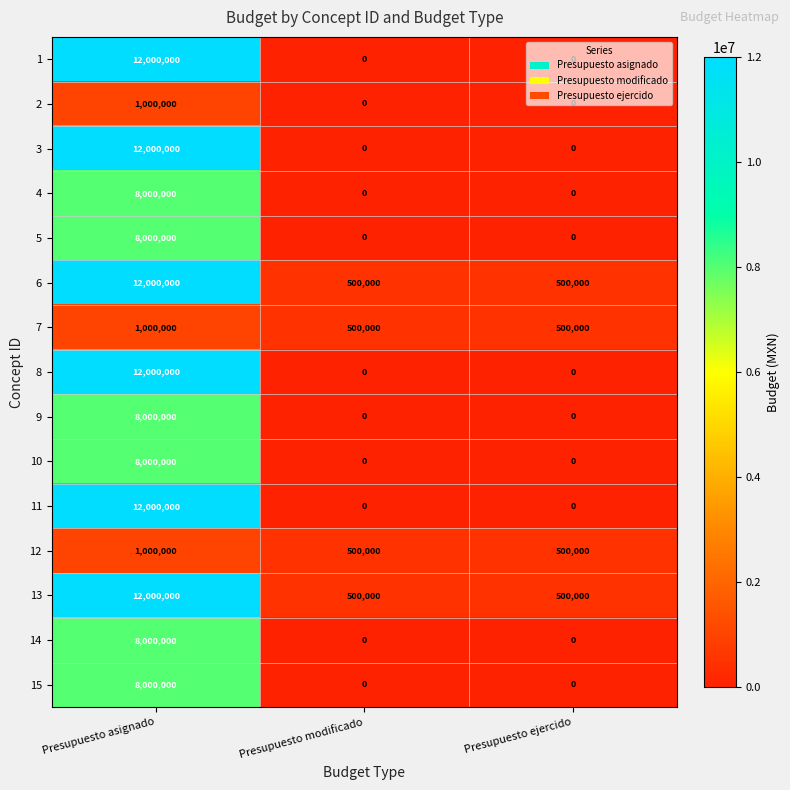

What is the total value across all series at Presupuesto modificado?

2000000